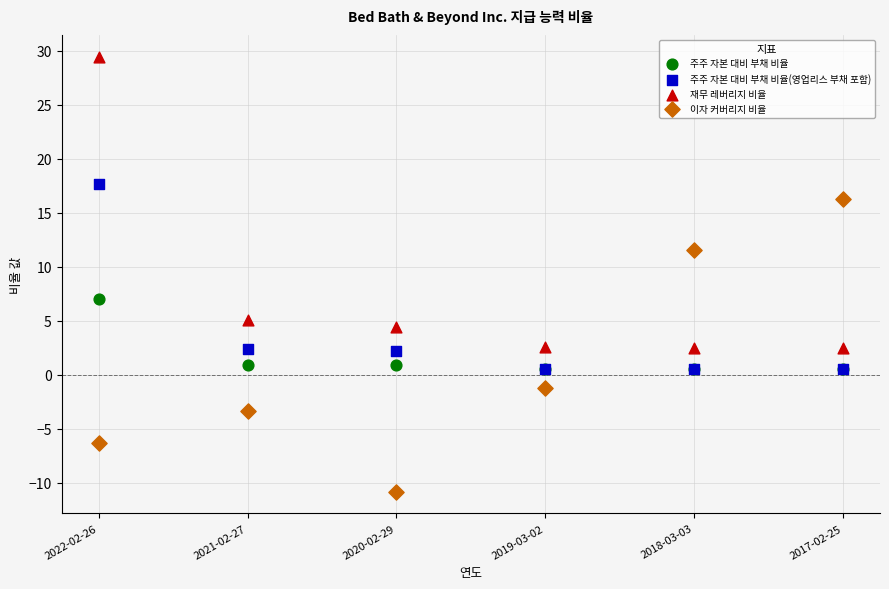

Which series reaches the minimum Y coordinate?

이자 커버리지 비율